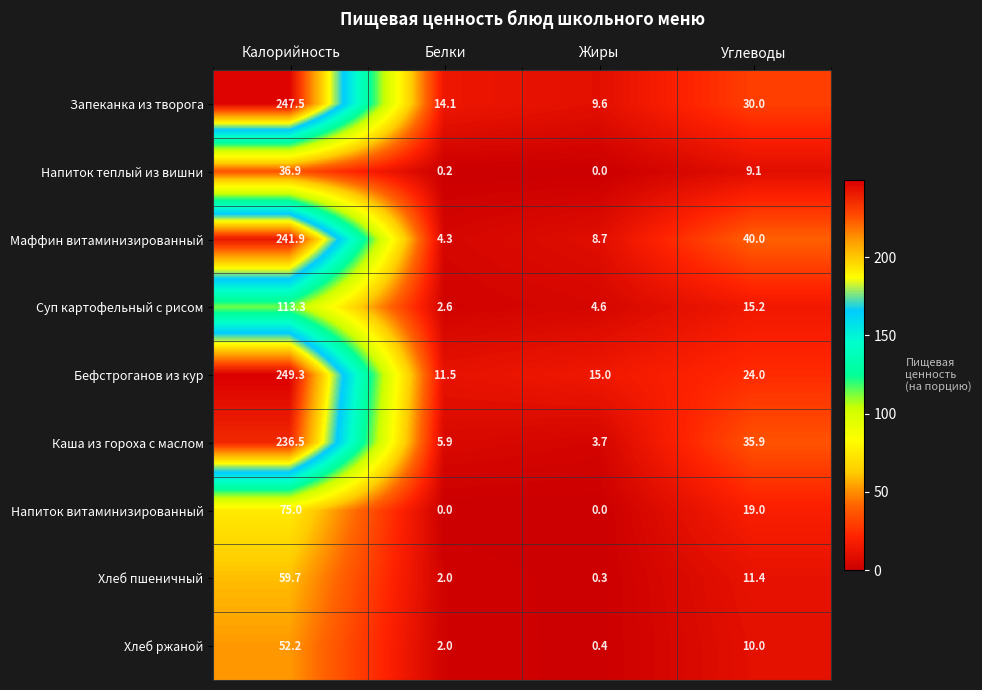

The Бефстроганов из кур series shows 249.3 at Калорийность. True or false?

True